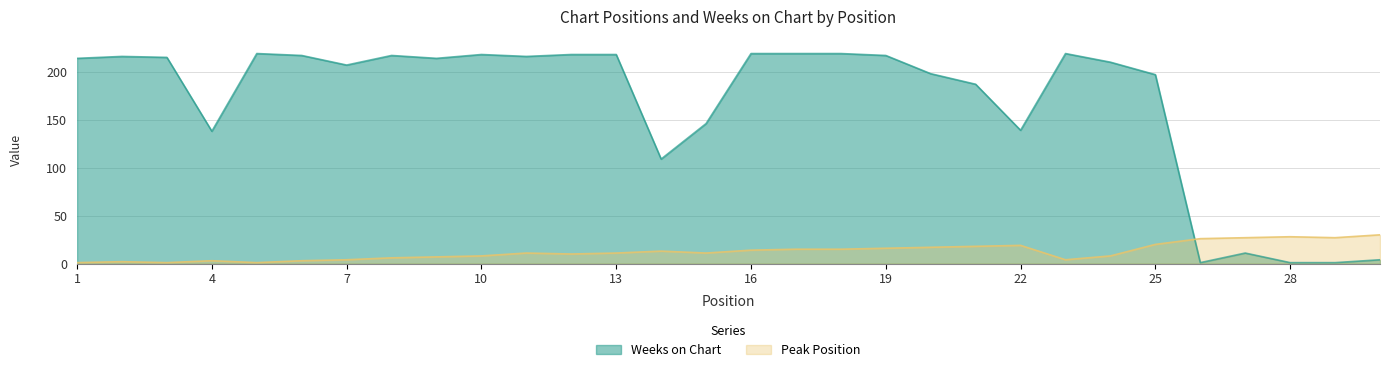

Where do Weeks on Chart and Peak Position first cross each other?

25 and 26